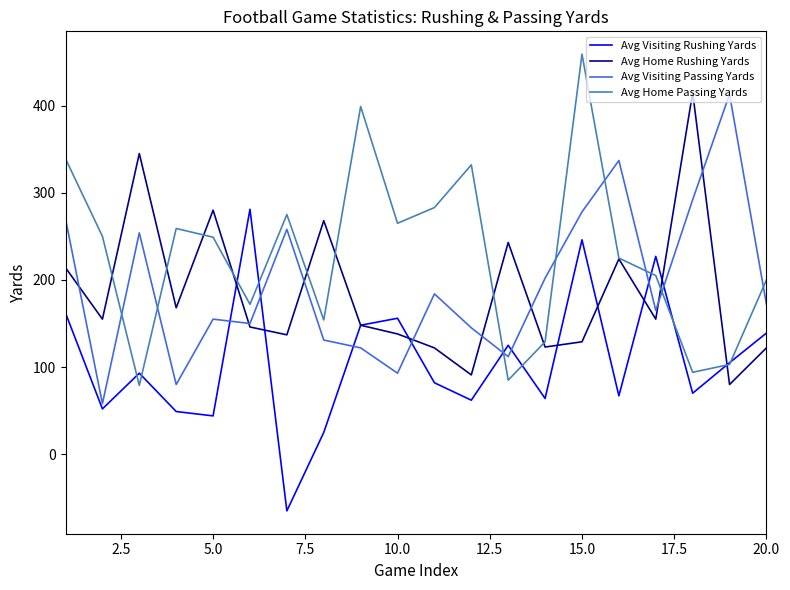

Which series has the widest spread of values?

Avg Home Passing Yards